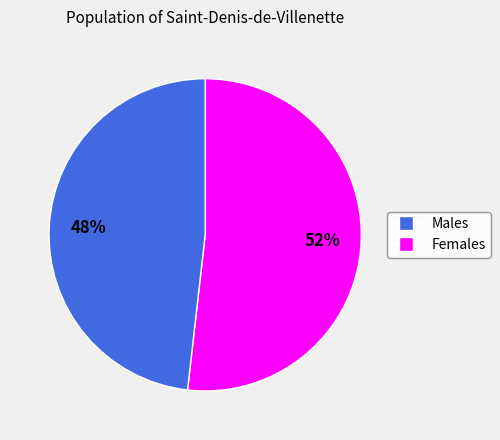

To the nearest percent, what is the difference between the largest and smallest slice percentages?

4%